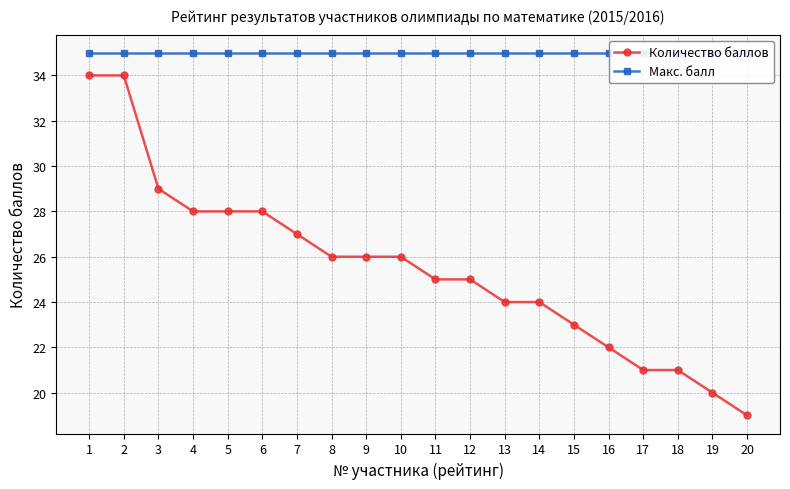

What is the minimum value for Количество баллов?

19